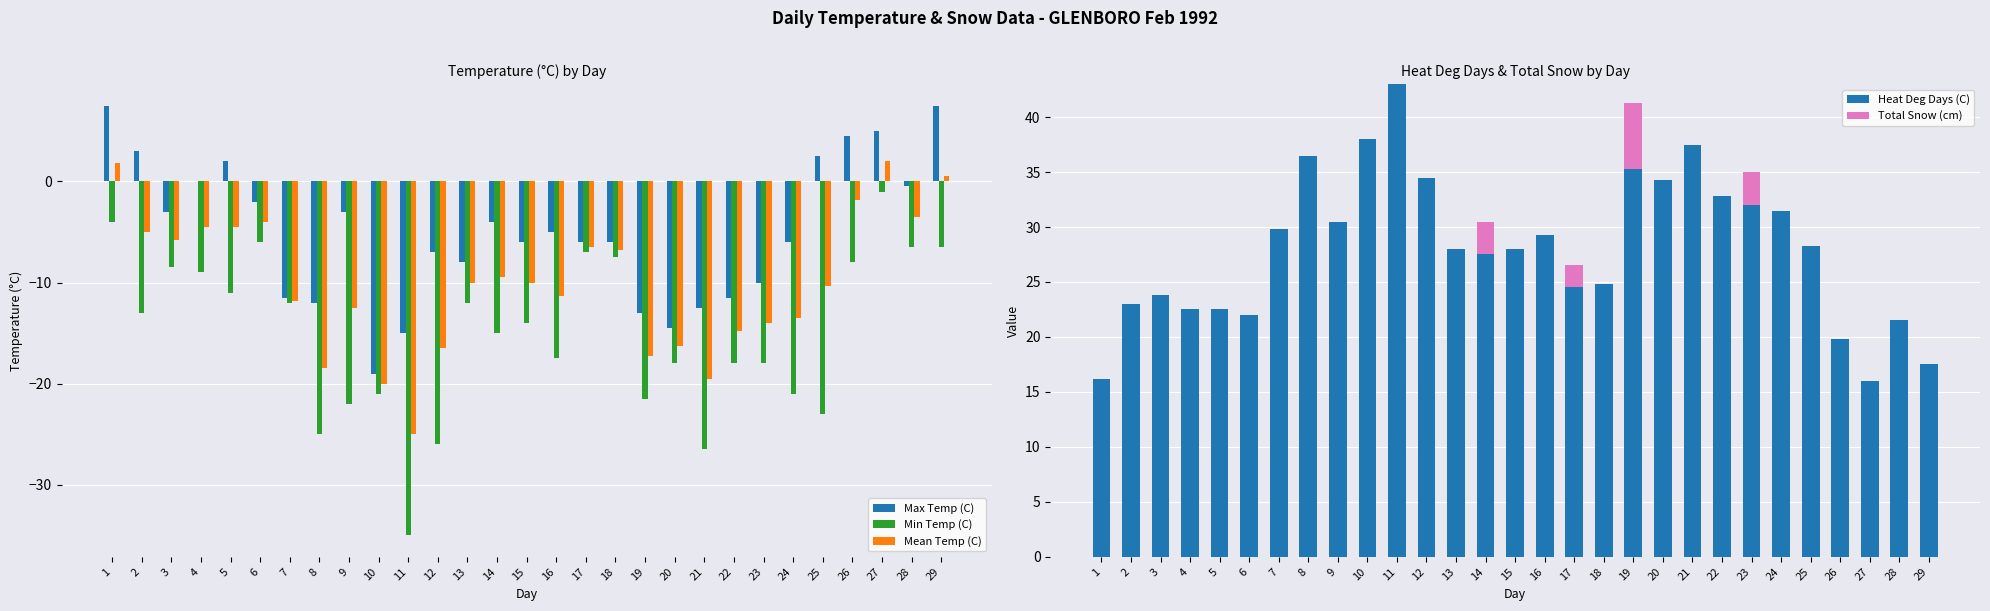

What is the difference between the Mean Temp (C) values at 16 and 23?

2.7